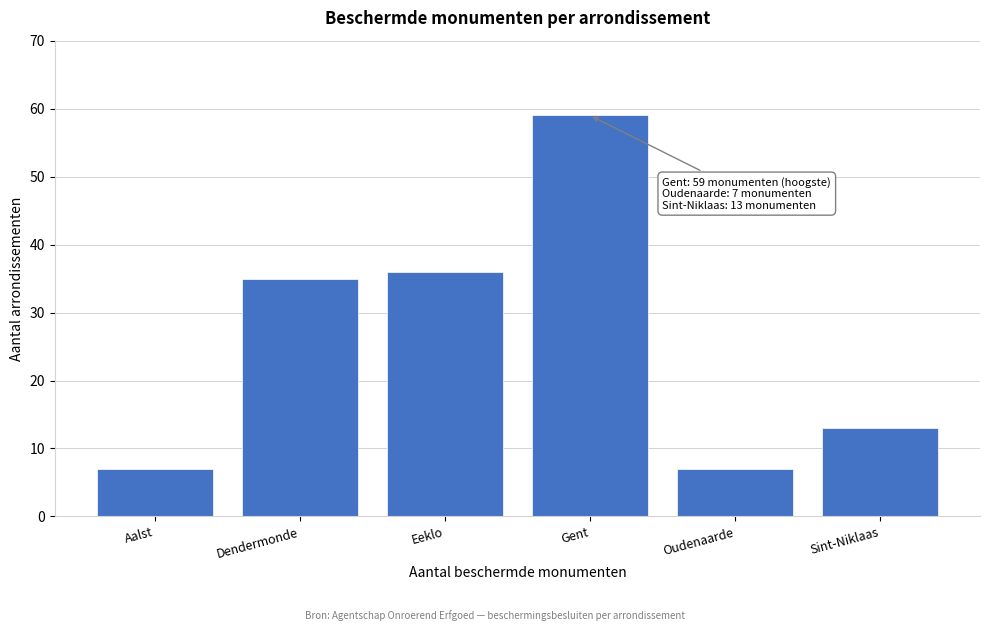

Reading left to right, list all the values displayed in this chart.

Aalst=7	Dendermonde=35	Eeklo=36	Gent=59	Oudenaarde=7	Sint-Niklaas=13